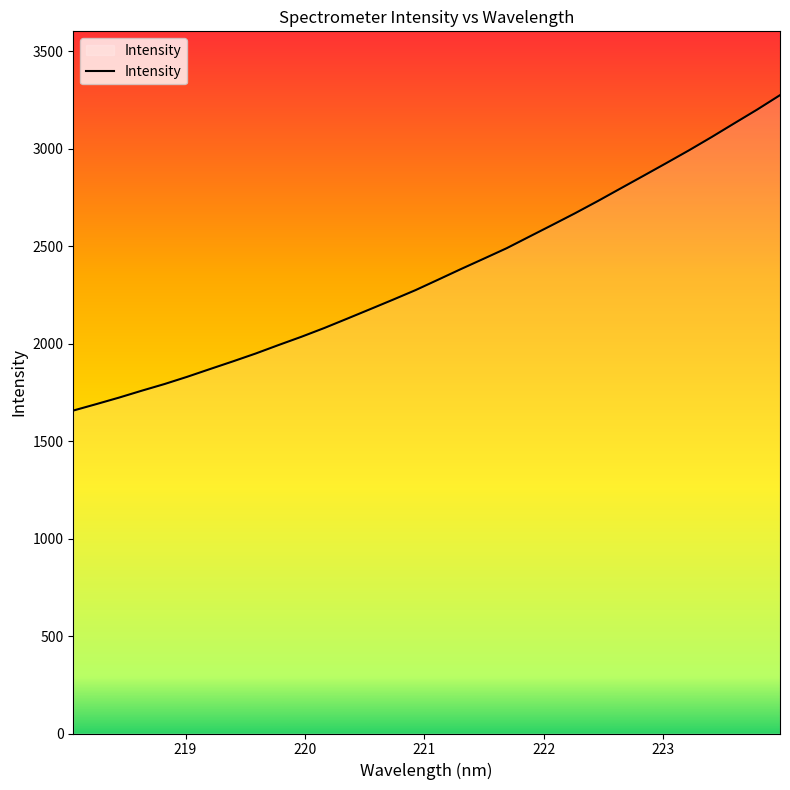

What is the difference between the maximum and minimum values?

1618.1